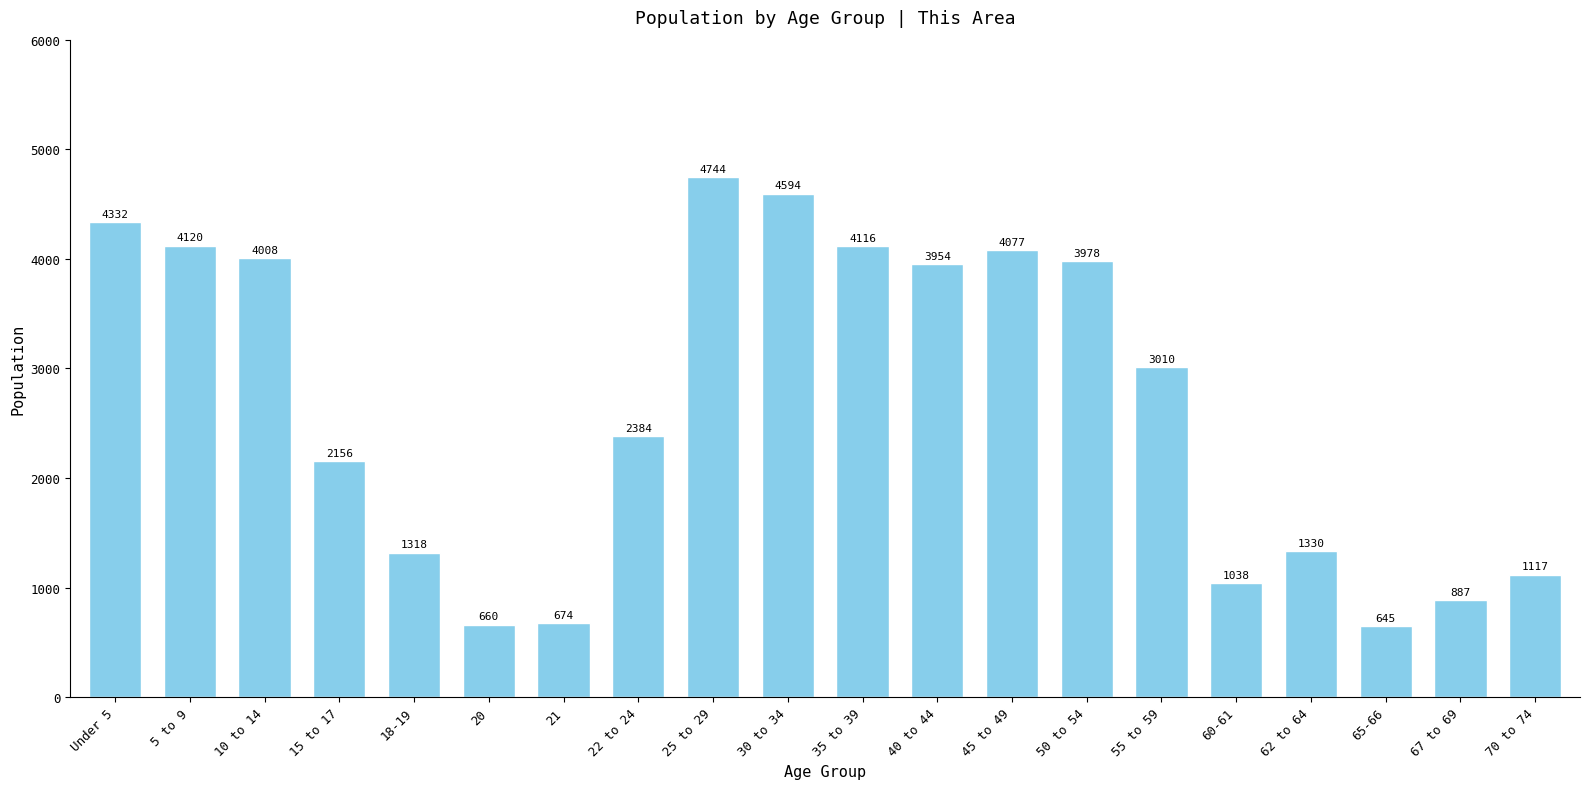

Reading left to right, extract all data points from this chart.

4332	4120	4008	2156	1318	660	674	2384	4744	4594	4116	3954	4077	3978	3010	1038	1330	645	887	1117